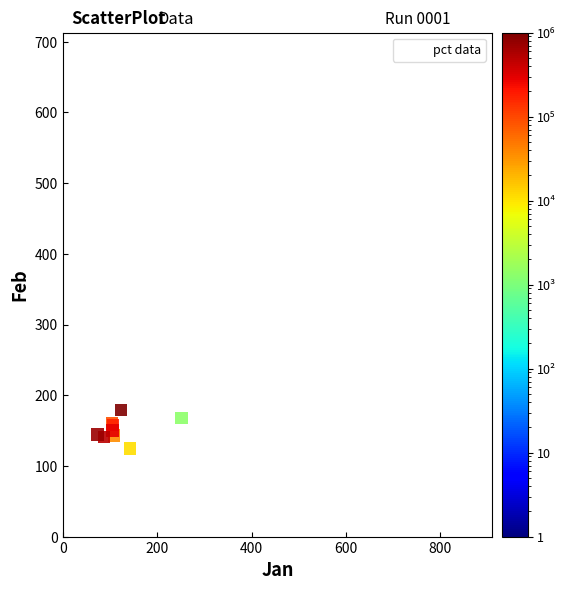

What Y value in the scatter plot is closest to 336?

179.4